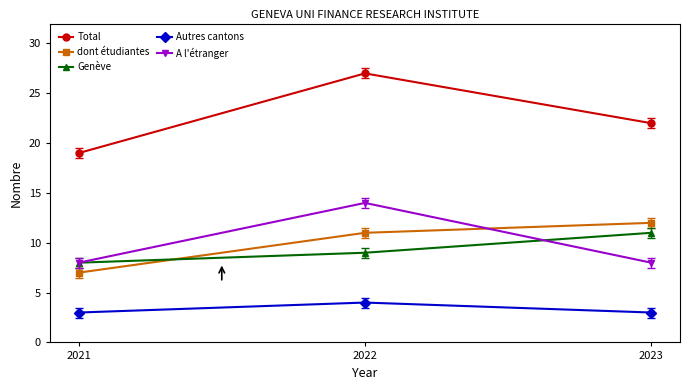

What is the value of the Autres cantons point at the 2nd from the left?

4